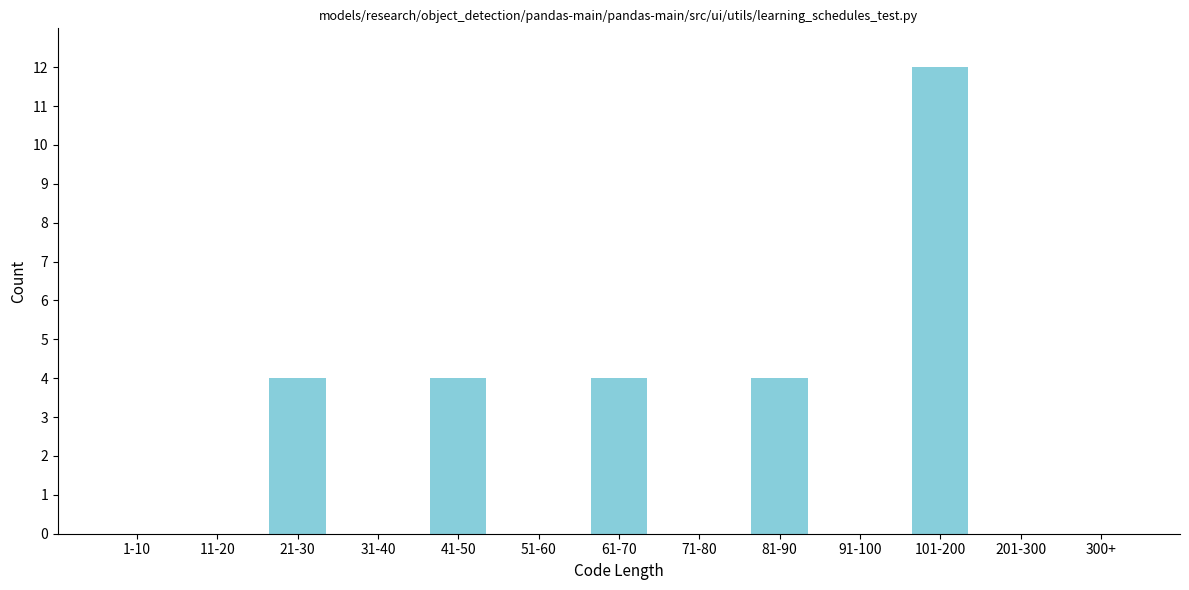

Reading right to left, list all the values displayed in this chart.

300+=0	201-300=0	101-200=12	91-100=0	81-90=4	71-80=0	61-70=4	51-60=0	41-50=4	31-40=0	21-30=4	11-20=0	1-10=0